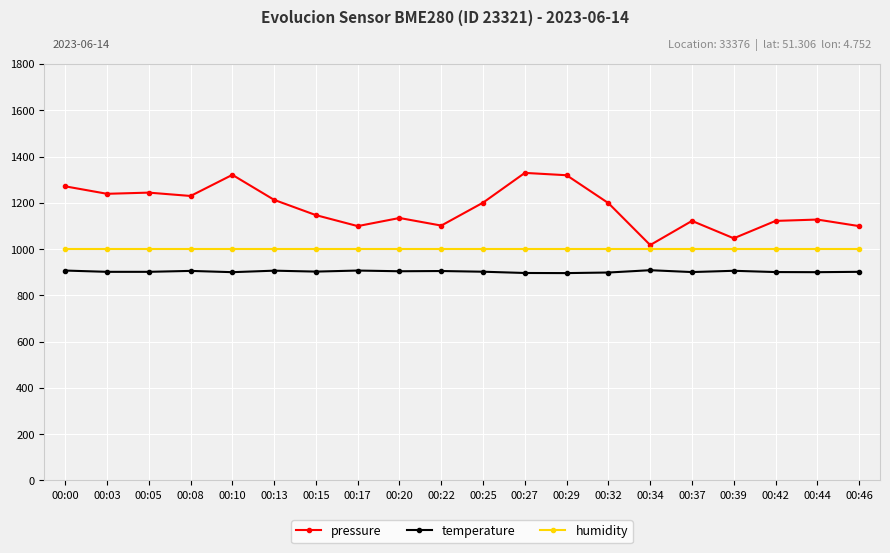

What is the sum of the temperature values at 00:05 and 00:08?

1808.0